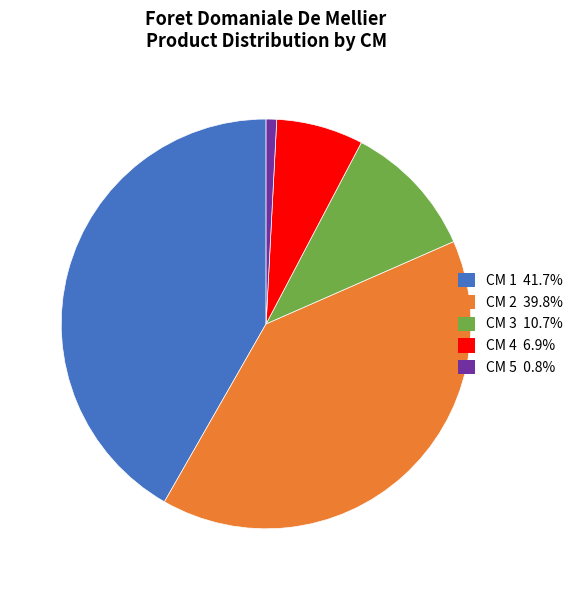

How many slices are in this pie chart?

5